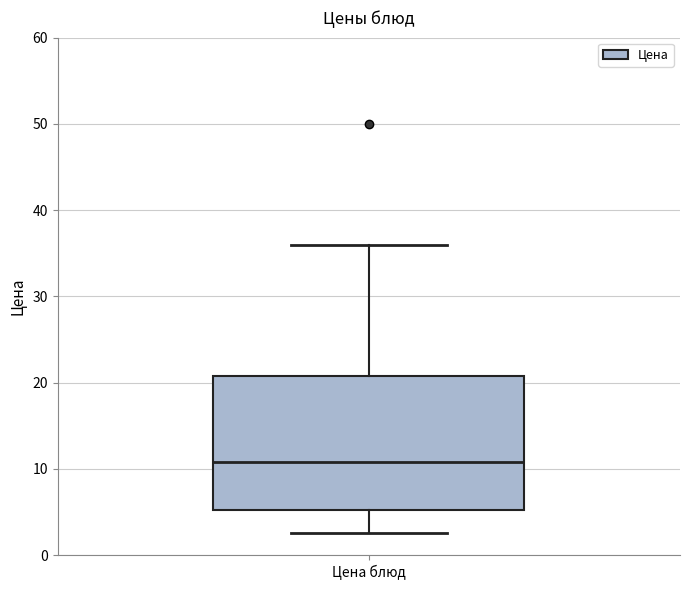

Where does the lower whisker of the box for Цена блюд end on the y-axis? The values are not printed on the chart, so give them approximately, as read against the axis.

3